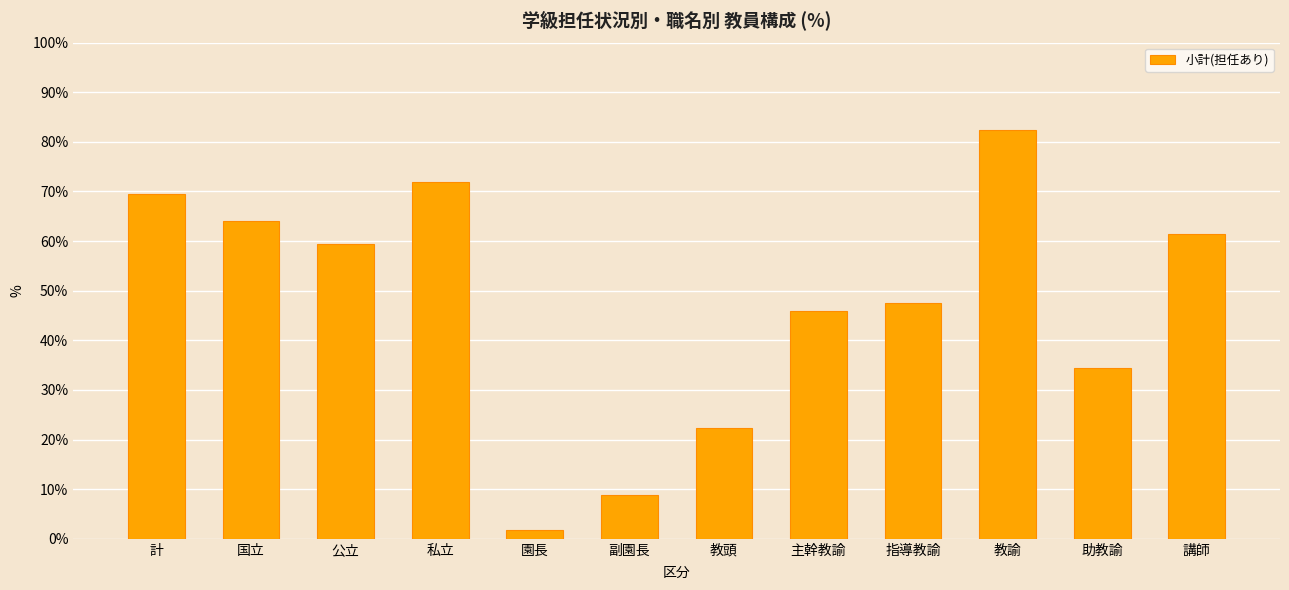

Reading left to right, list all the values displayed in this chart.

計=69.5	国立=64.0	公立=59.5	私立=71.8	園長=1.7	副園長=8.9	教頭=22.3	主幹教諭=45.9	指導教諭=47.5	教諭=82.4	助教諭=34.5	講師=61.4